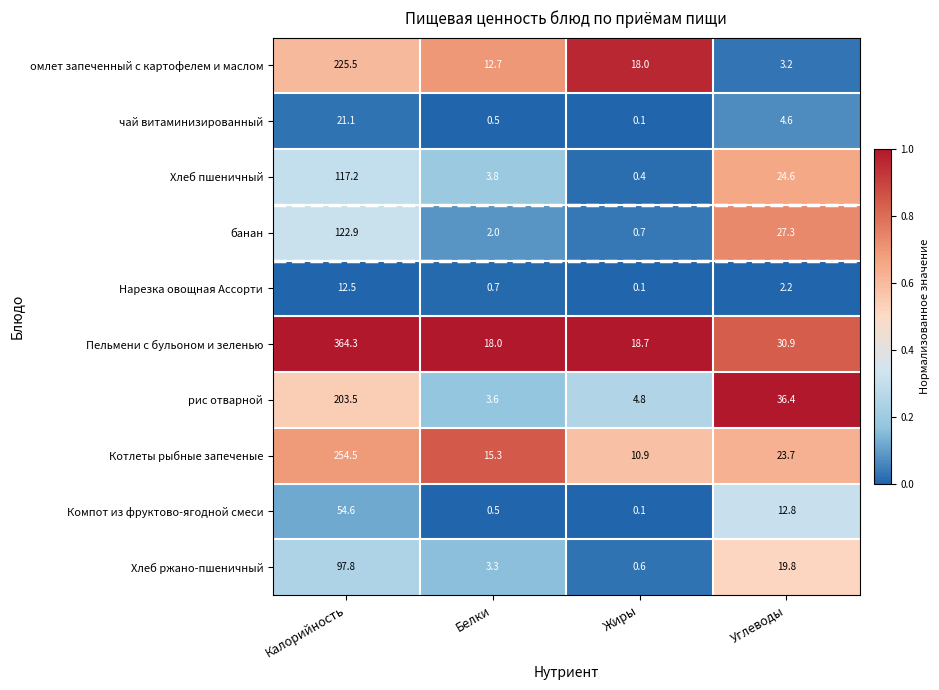

What is the maximum value shown in the chart?

364.3